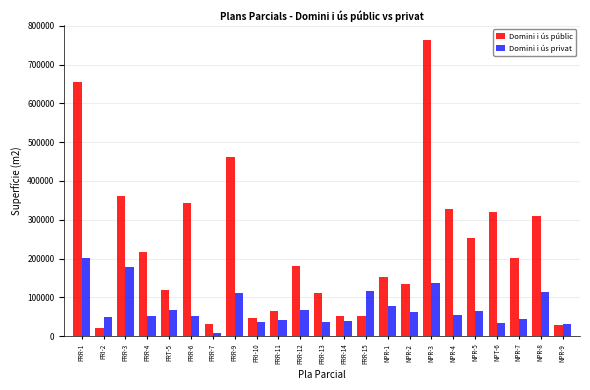

At which category is the sum across all series the highest?

NPR-3